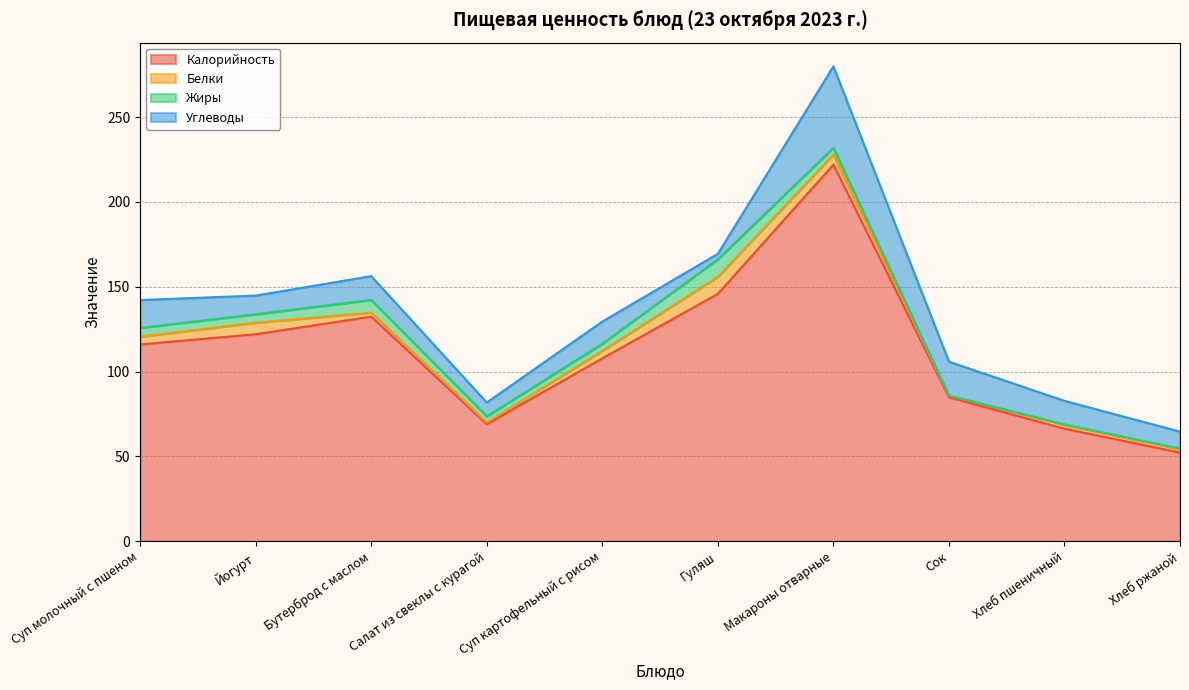

Where is Белки nearest to the value 5?

Суп молочный с пшеном